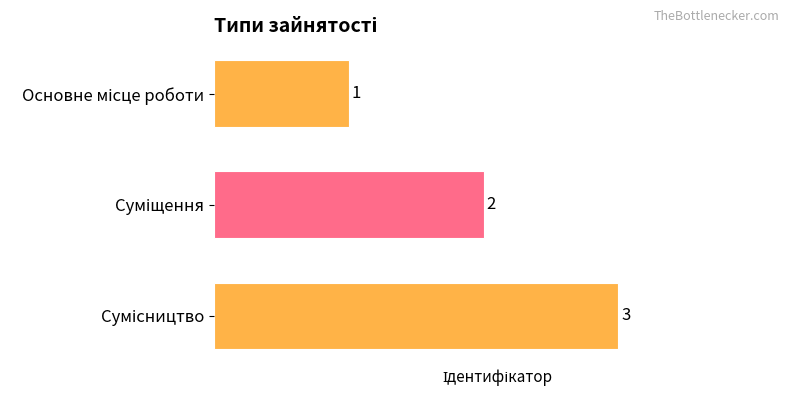

What is the value of the 1st bar from the top?

1